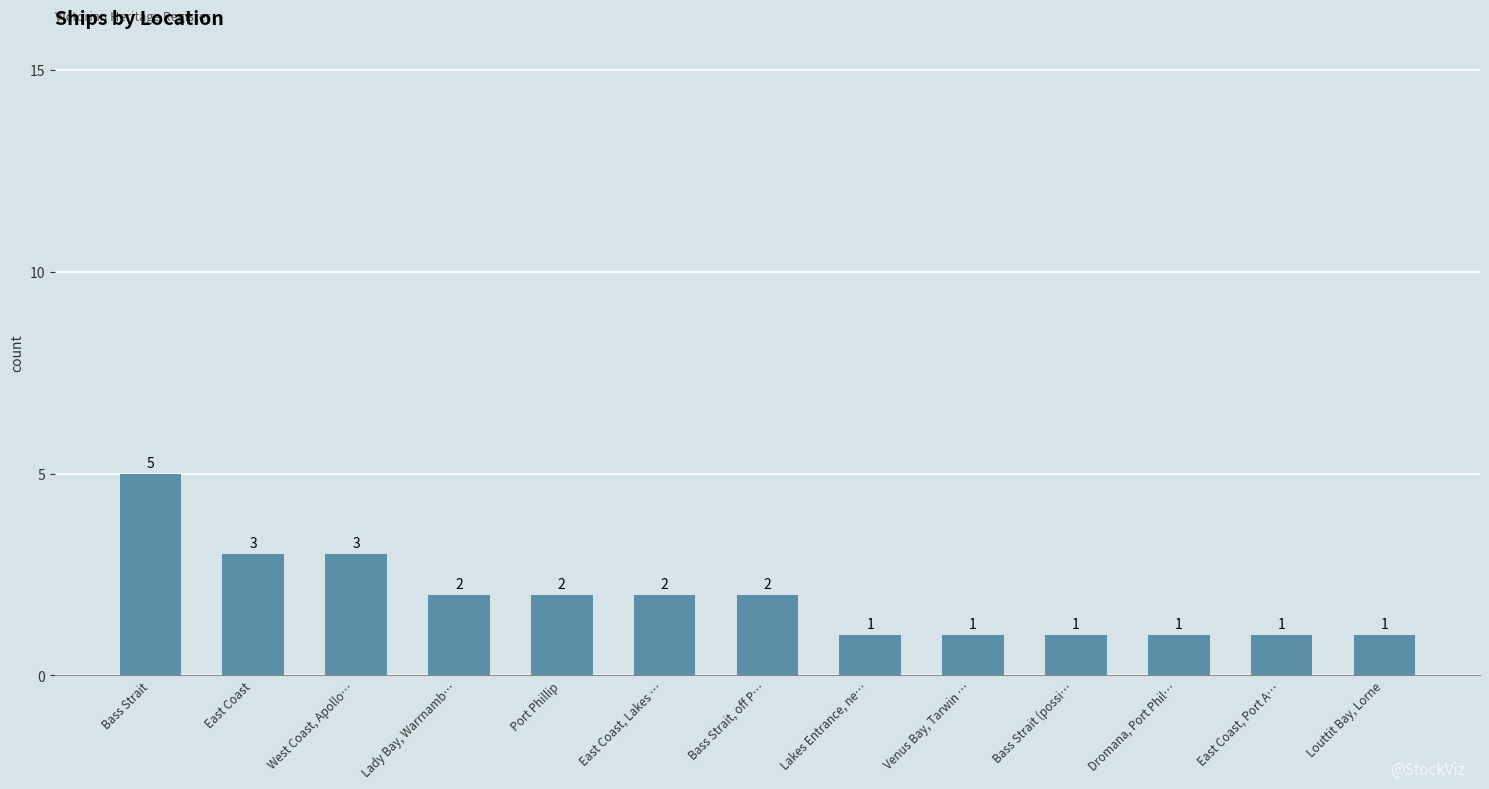

Where does the data first go above 2?

Bass Strait